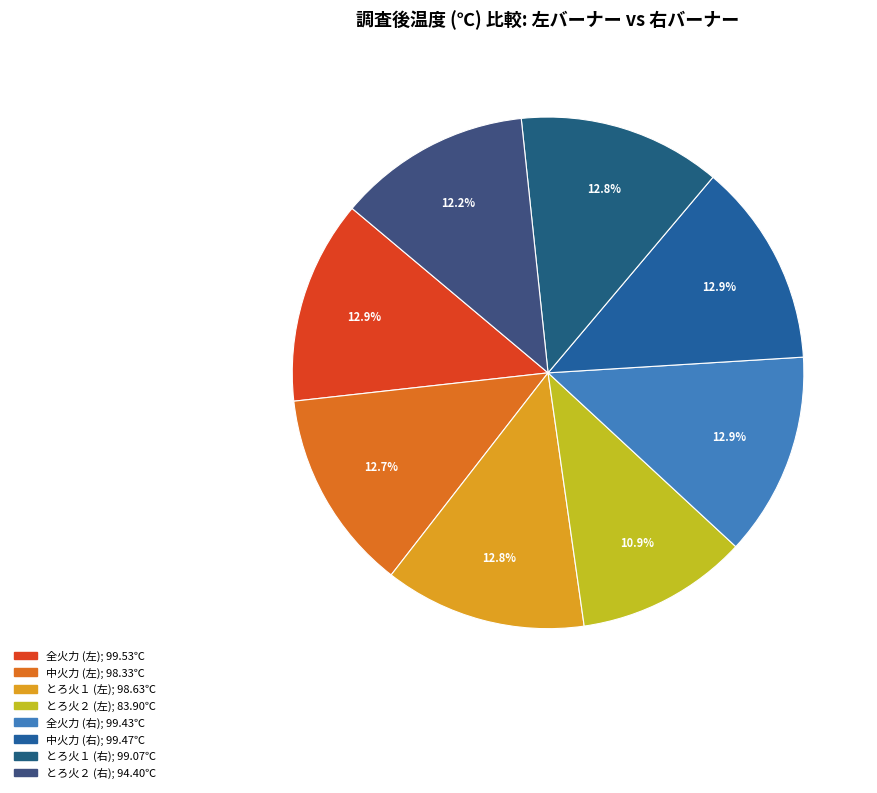

How many segments does this pie chart have?

8